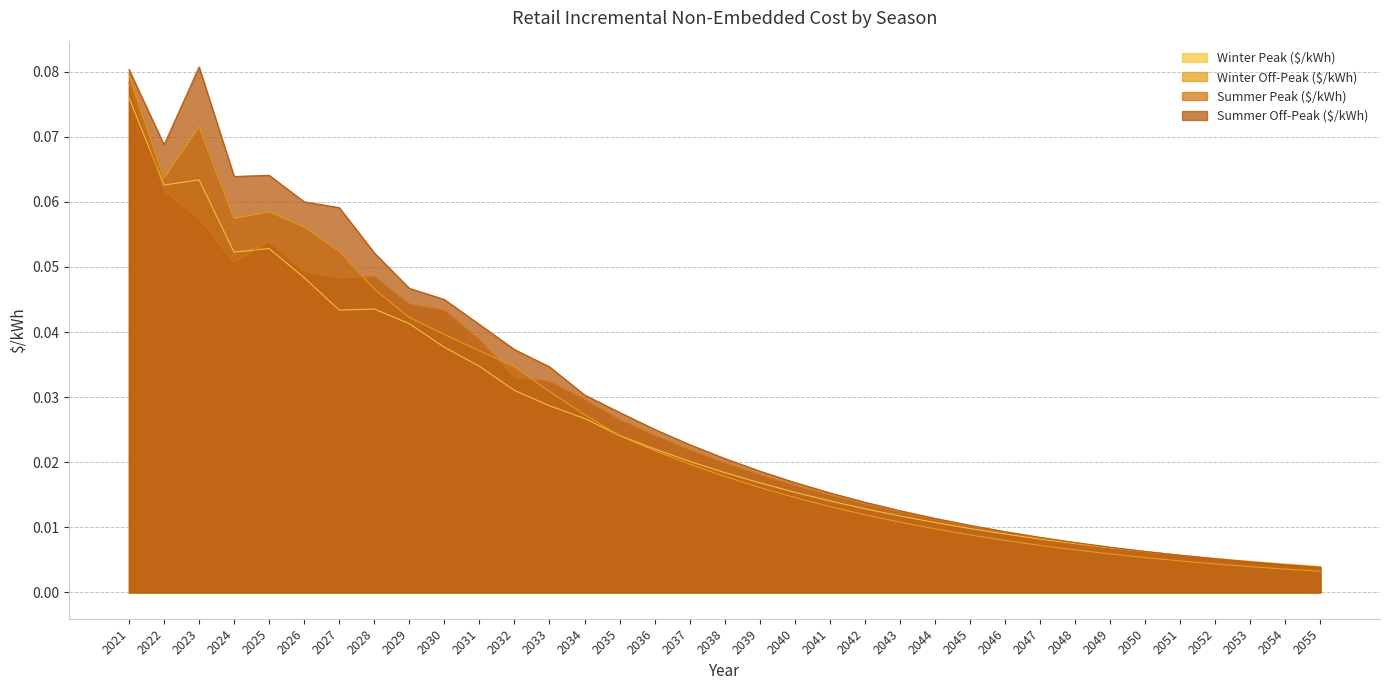

At which label is Winter Off-Peak ($/kWh) closest to 0?

2055